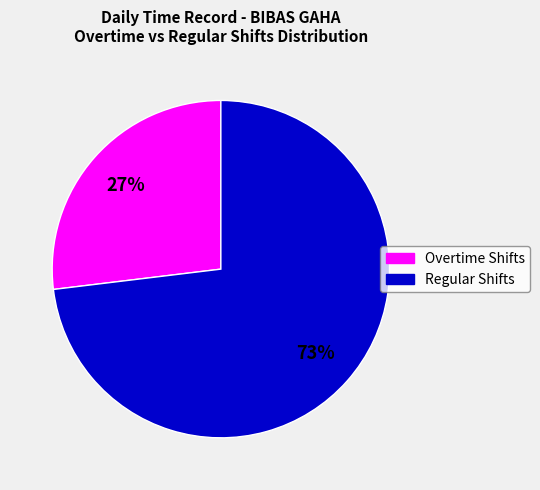

To the nearest percent, what is the average slice percentage?

50%